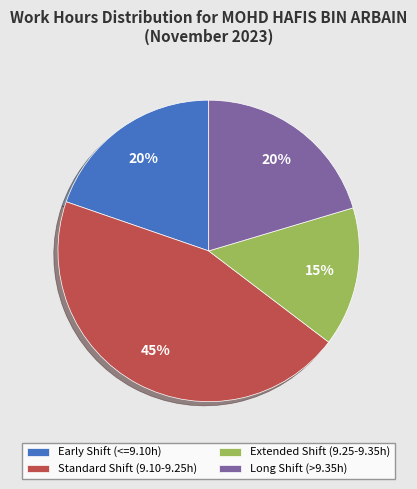

What percentage is the Long Shift (>9.35h) slice, to the nearest percent?

20%